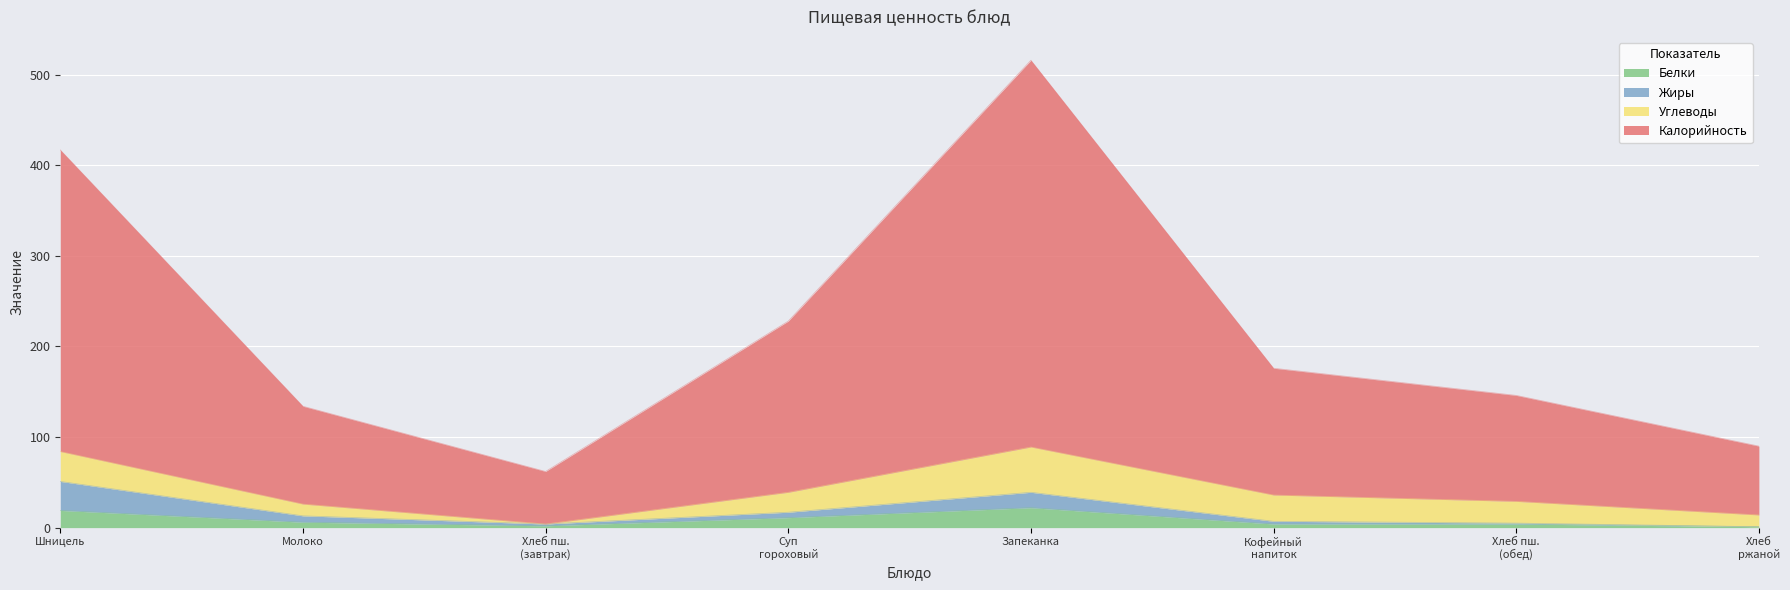

What is the average value of the Белки series?

9